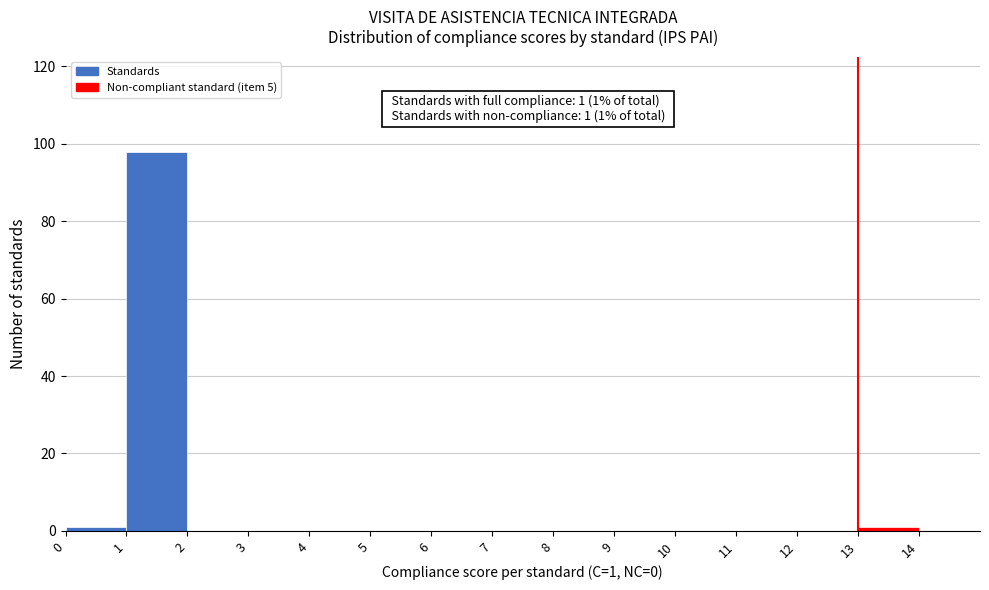

Over which range of the x-axis is the bar tallest?

1 to 2